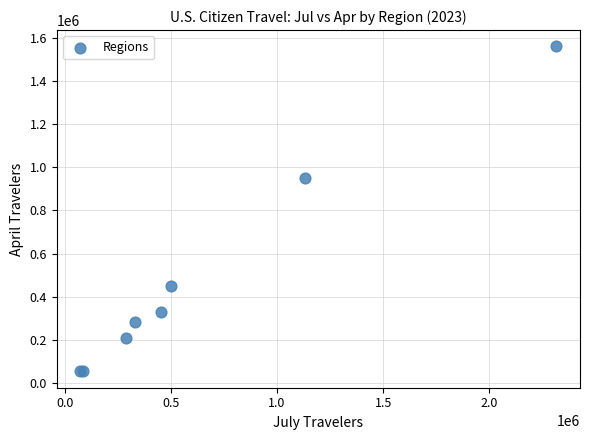

What Y value in the scatter plot is closest to 806944?

951884